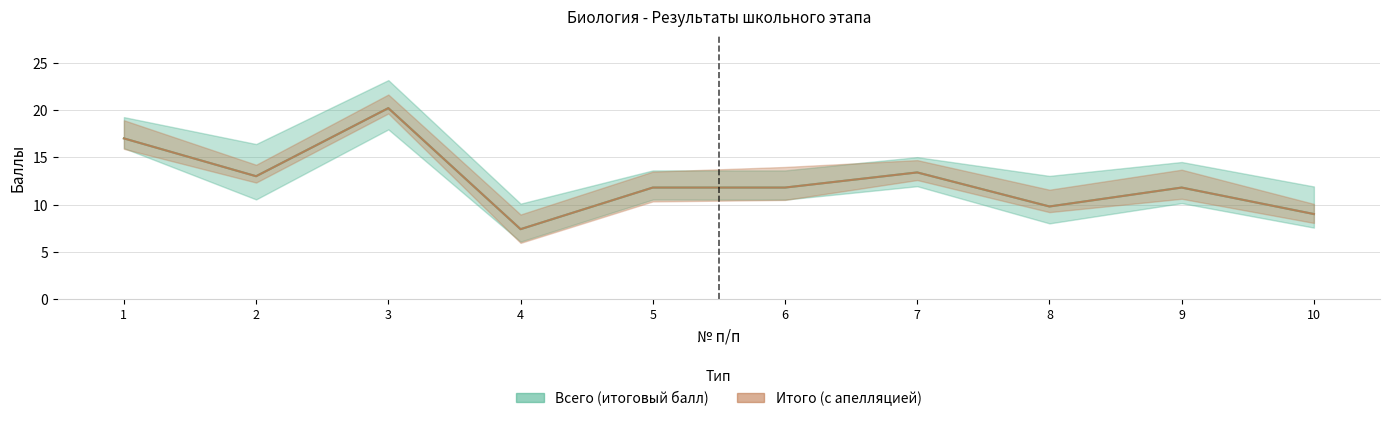

How many interior local peaks does the Всего series have?

3